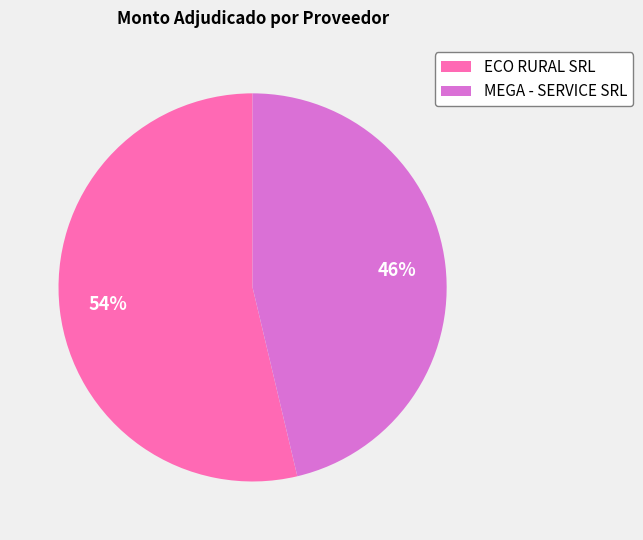

Rank the categories by value from lowest to highest.

MEGA - SERVICE SRL, ECO RURAL SRL